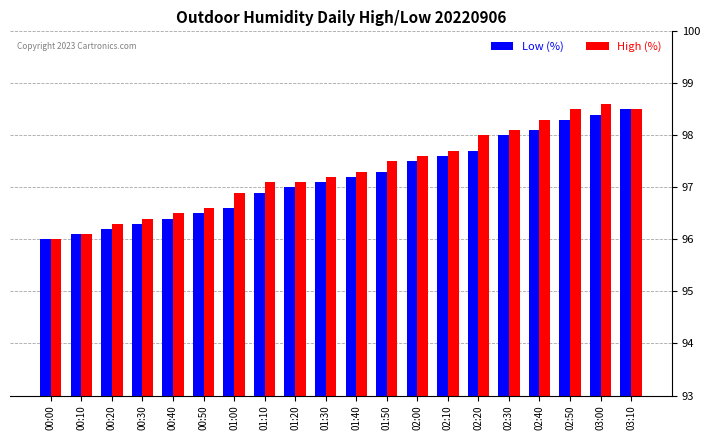

At which label does Low (%) reach its minimum?

00:00